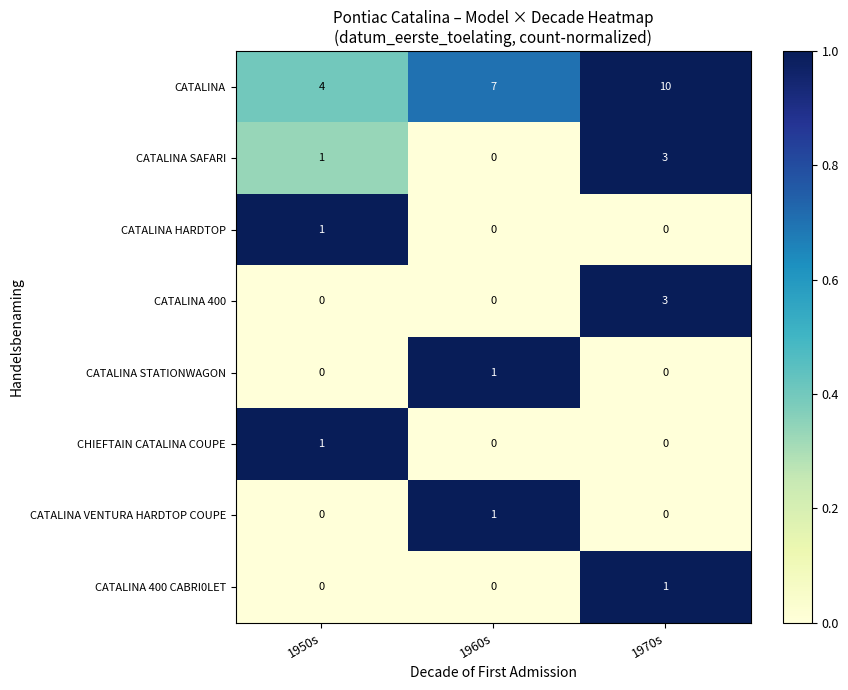

Which series has the widest spread of values?

CATALINA